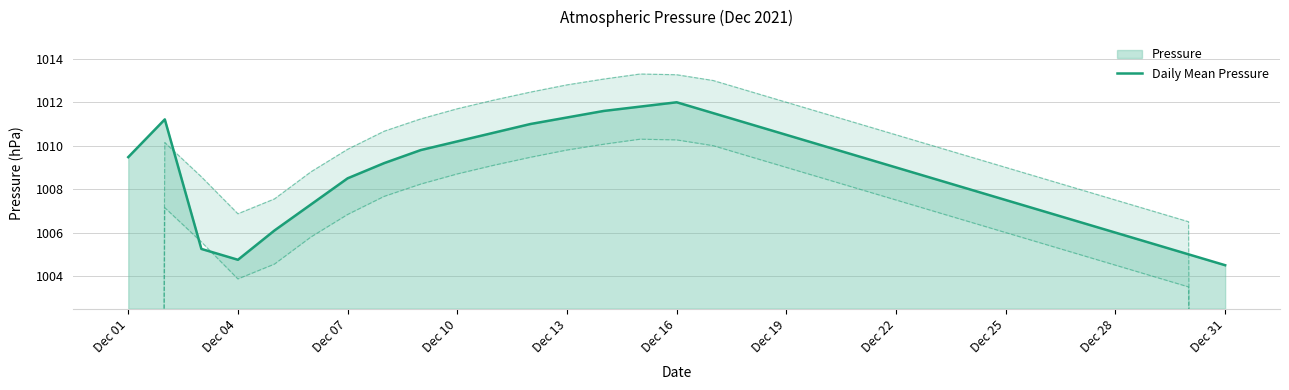

True or false: Daily Mean Pressure has a value of 1009.5 at Dec 01.

True